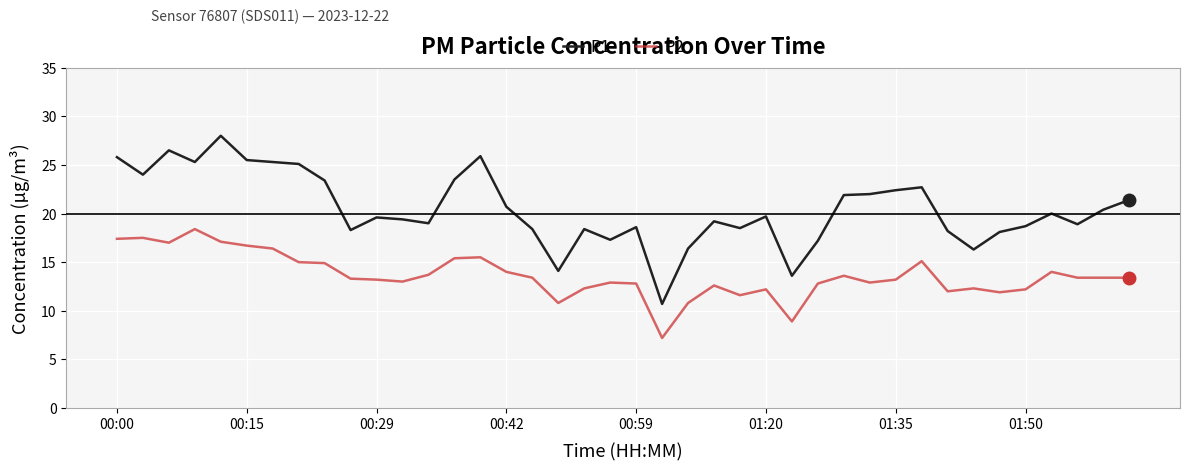

Count the number of data series in this chart.

2